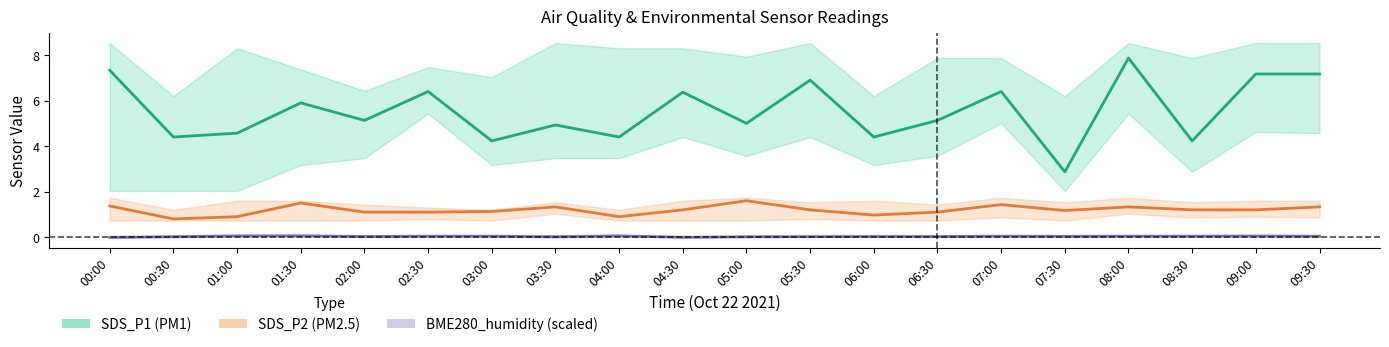

True or false: SDS_P1 center and BME280_humidity center intersect in this chart.

False